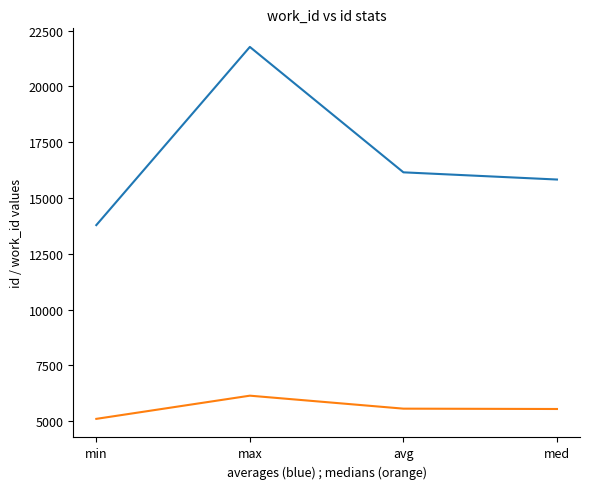

Is this an area chart (filled region under the line)?

No